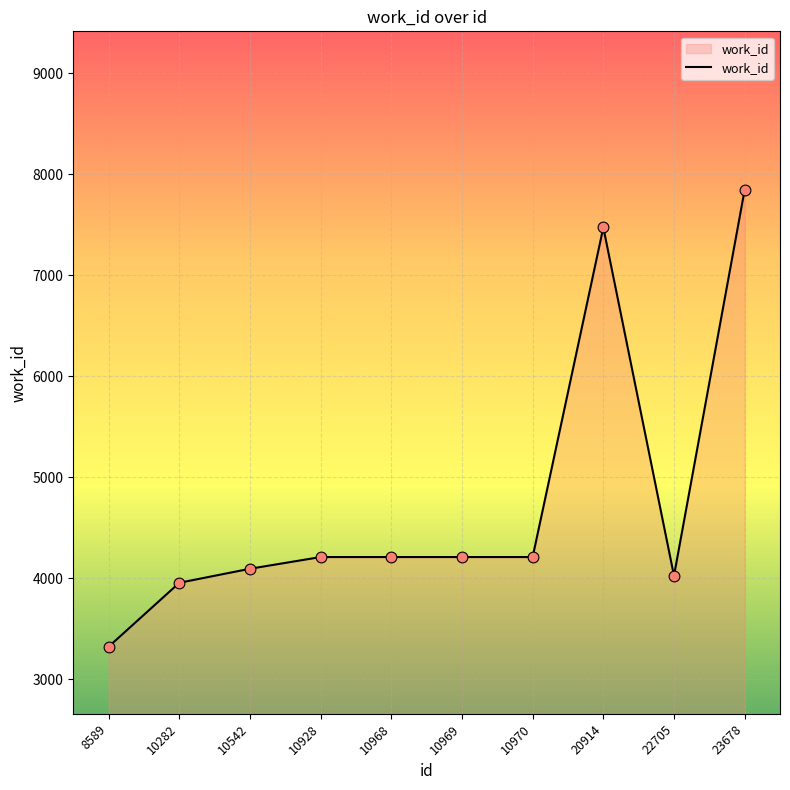

What is the change in value from 22705 to 23678?

+3822